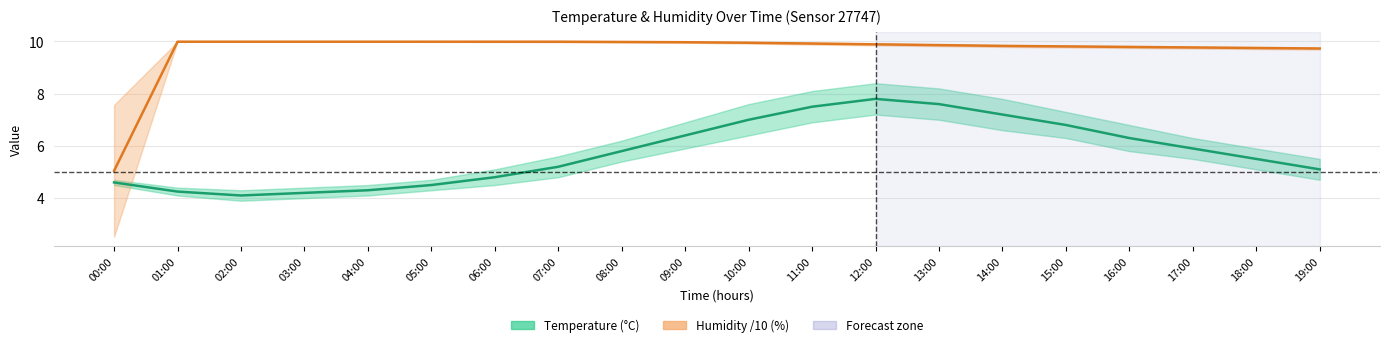

What is the minimum value for humidity (/10)?

5.0